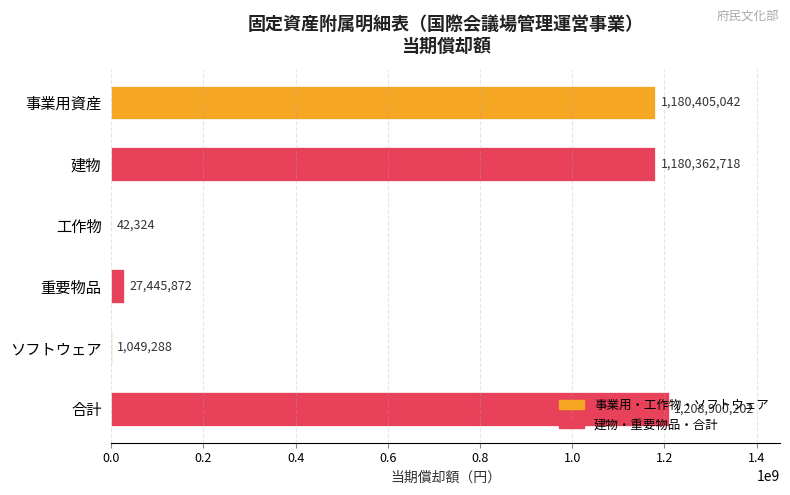

Is it true that the value at 建物 is 1180362718?

True